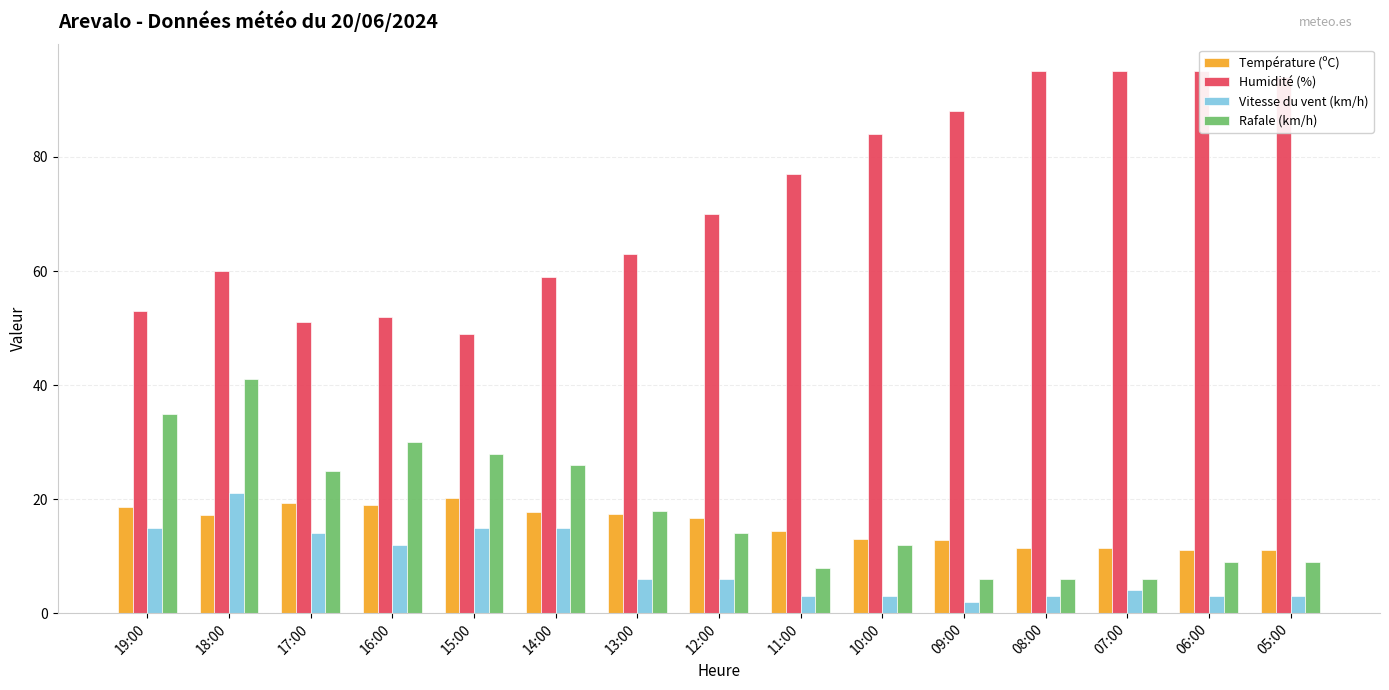

True or false: Rafale (km/h) has a value of 9.0 at 05:00.

True